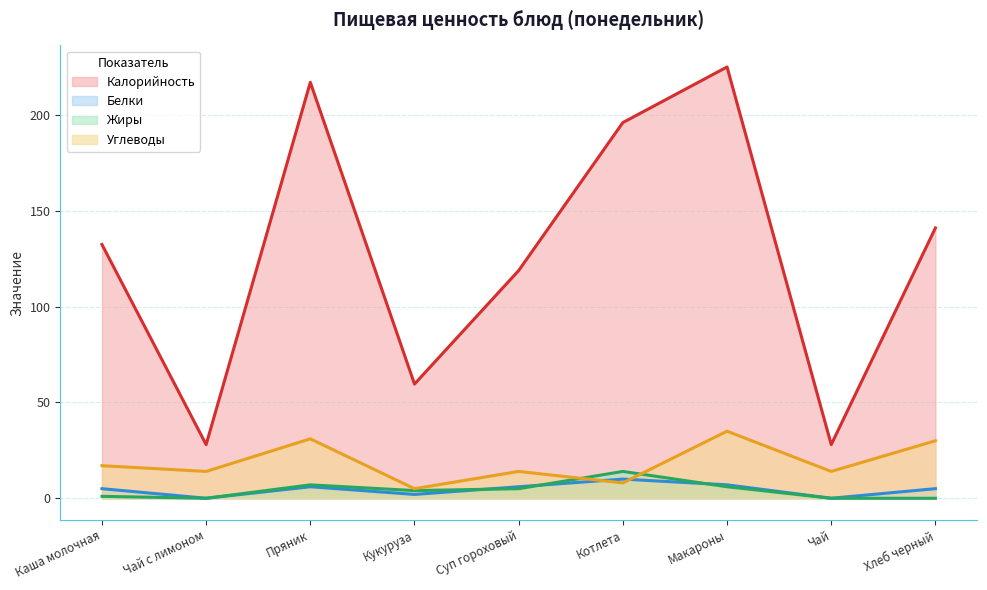

What is the label of the 4th point from the right?

Котлета